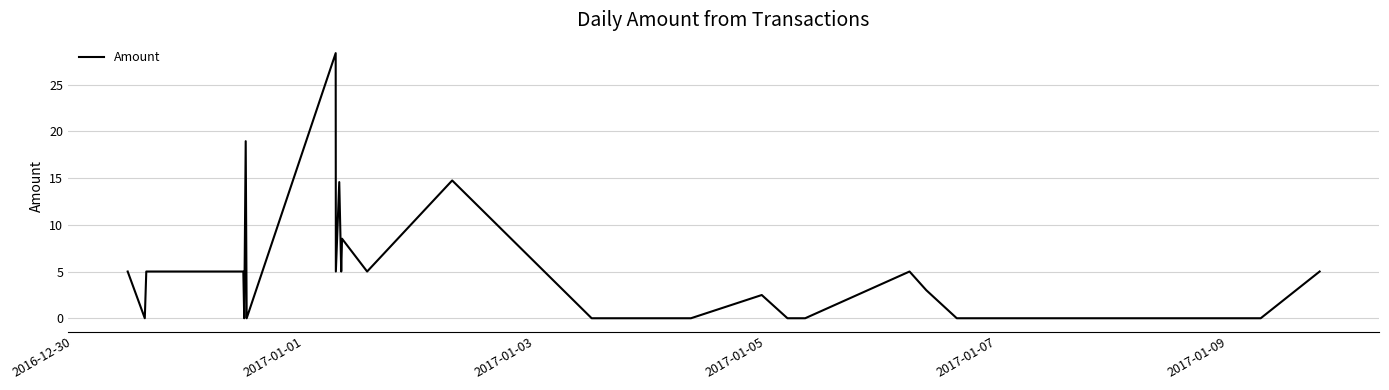

What is the difference between the maximum and minimum values?

28.4